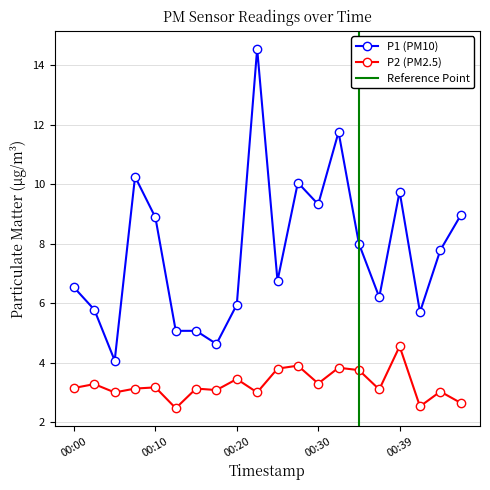

True or false: P1 and P2 cross at least once.

False